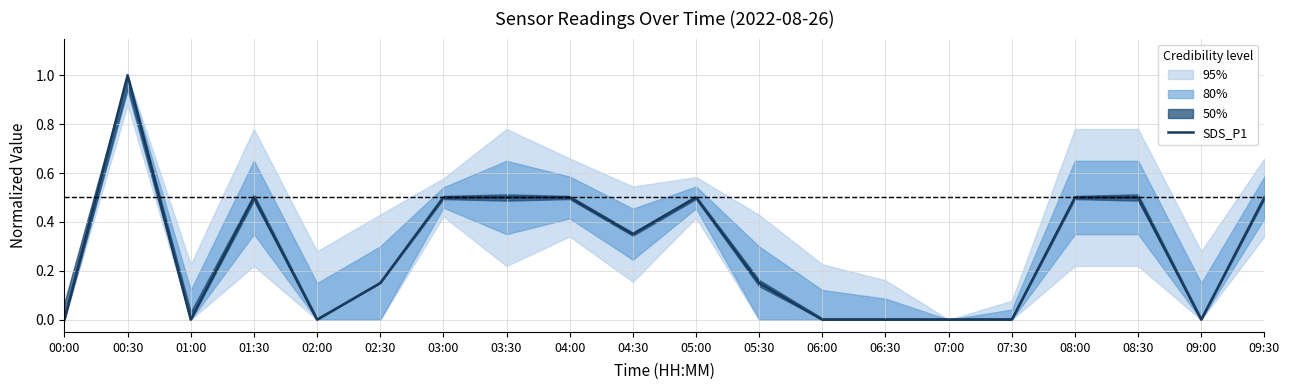

Which has a higher value, 06:30 or 04:30?

04:30